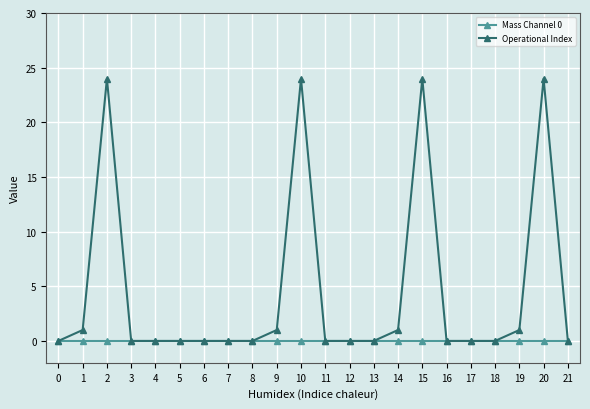

What is the total value across all series at 20?

24